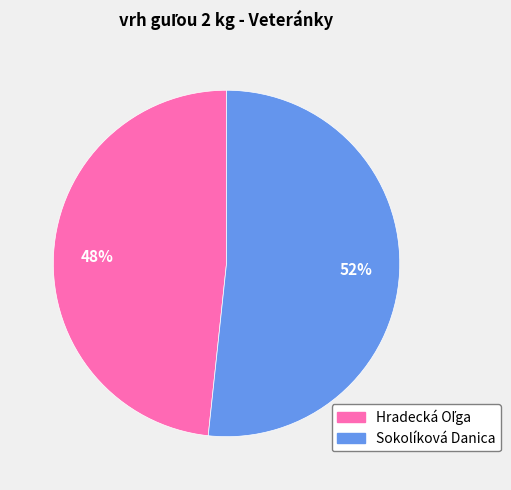

What percentage is the Sokolíková Danica slice, to the nearest percent?

52%